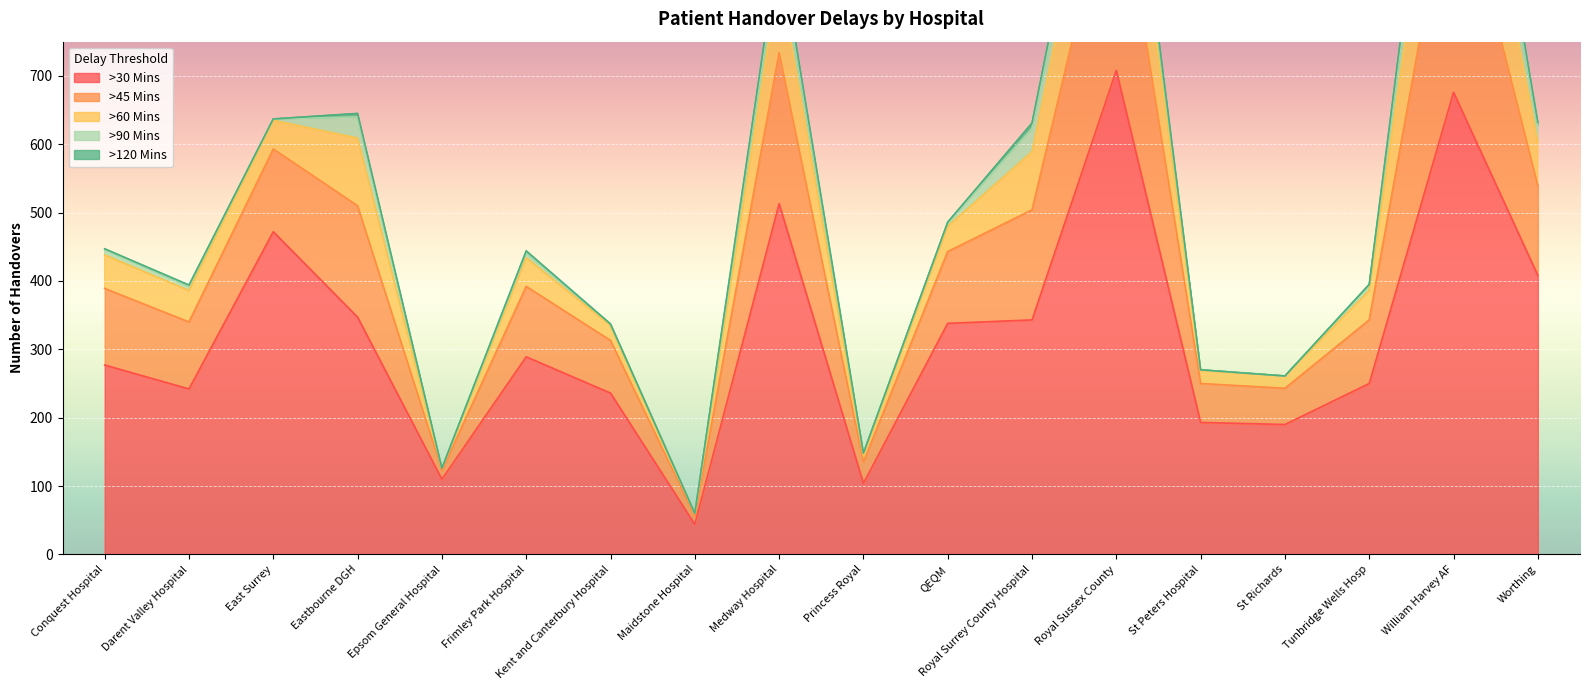

What is the spread (max minus min) of values at Kent and Canterbury Hospital?

236